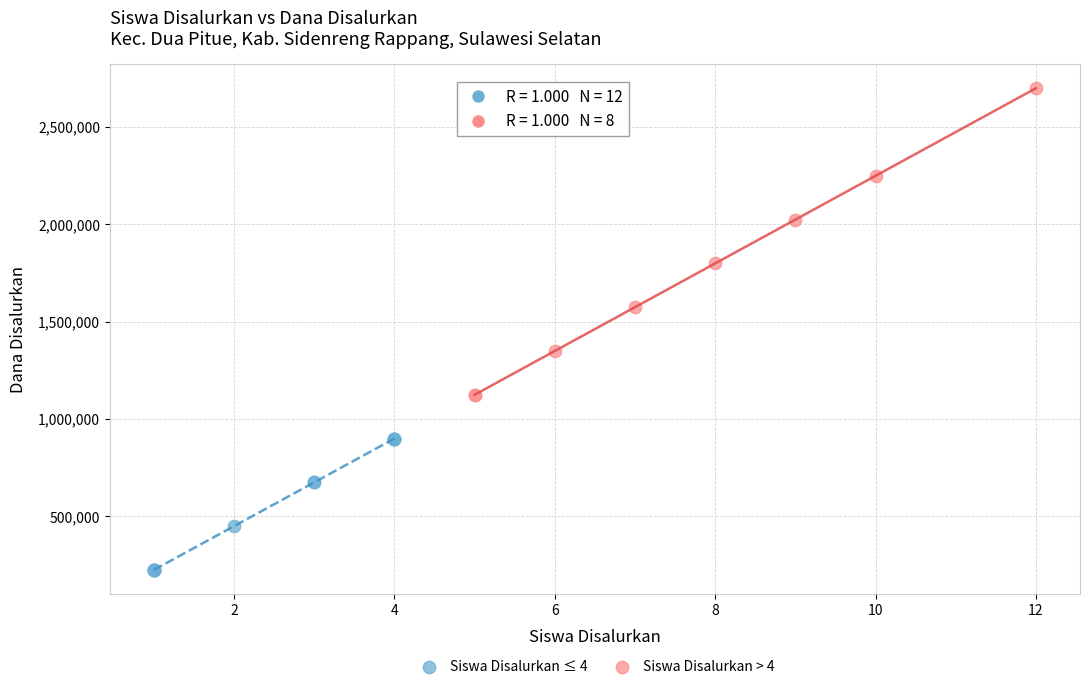

Which series contains the lowest Y value?

Siswa Disalurkan ≤ 4